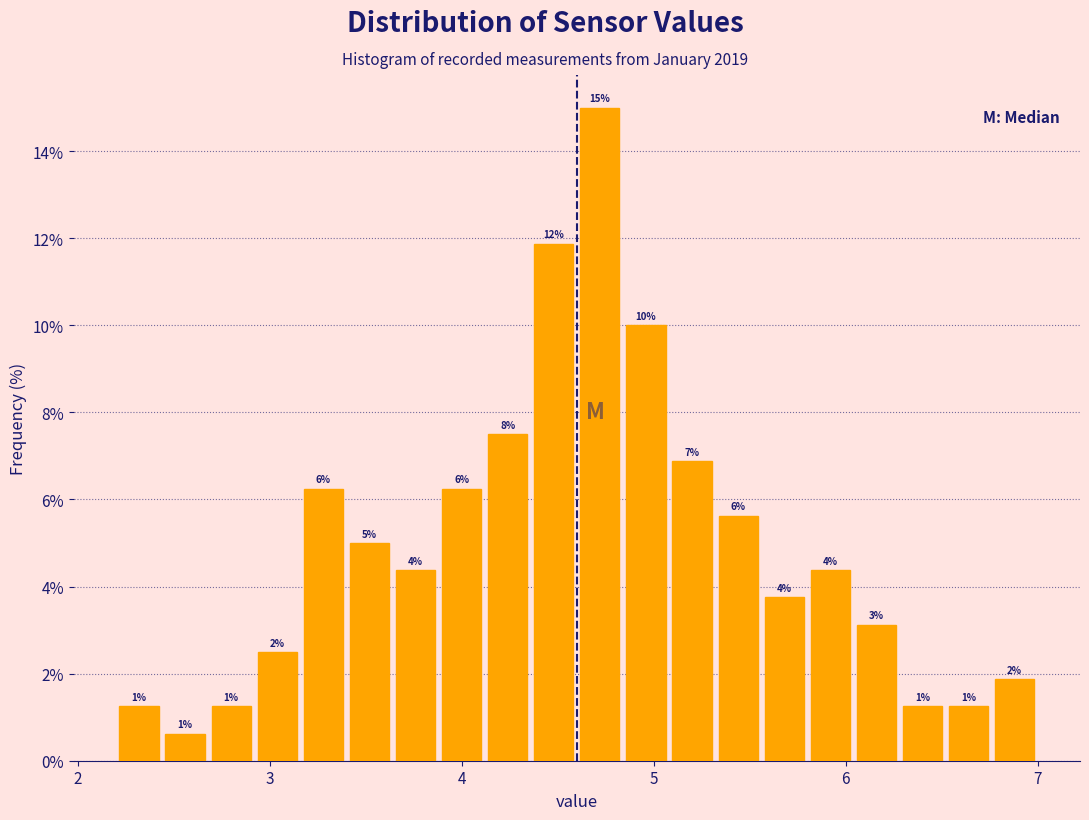

Read against the x-axis, roughly where is the centre of the tallest bar?

4.7